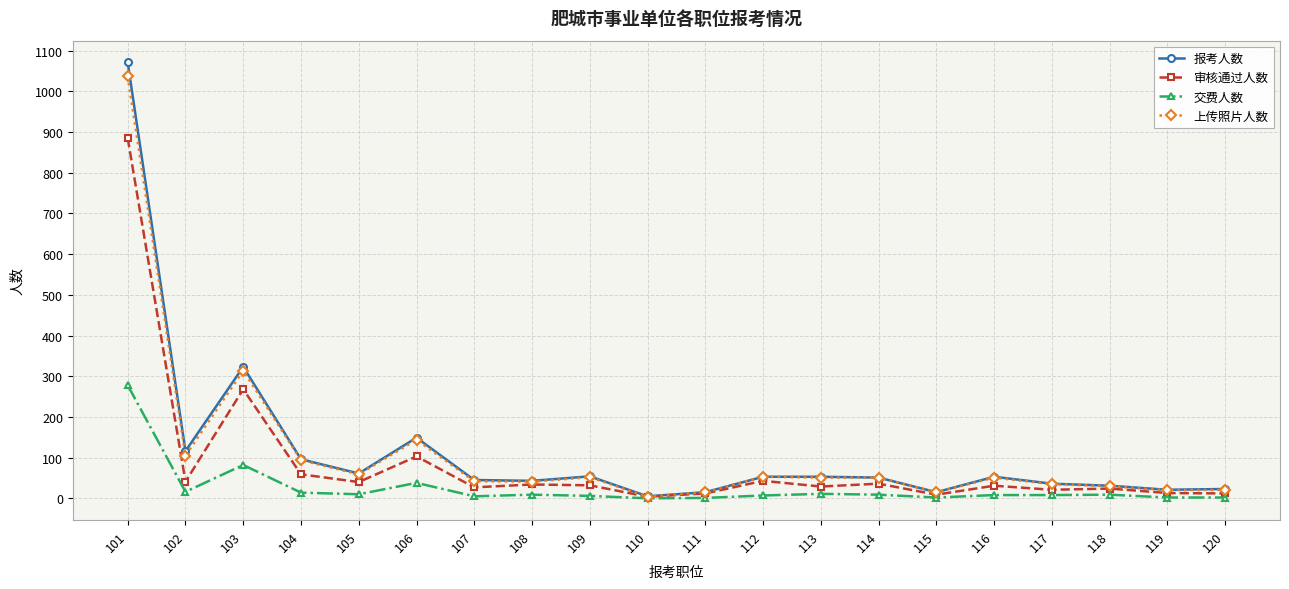

At how many categories does at least one series exceed 706?

1